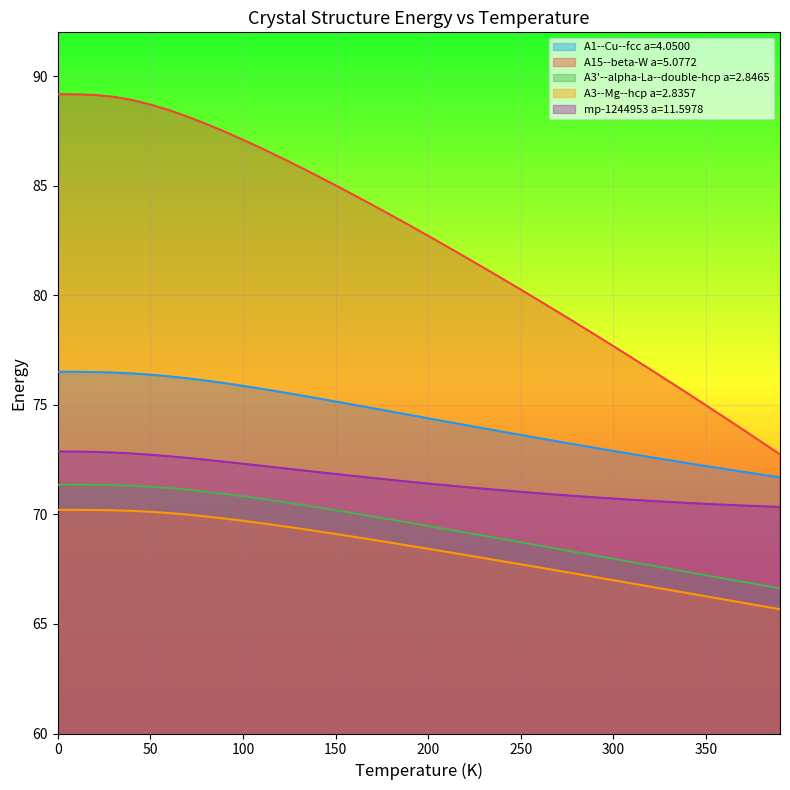

What is the smallest value displayed?

65.7